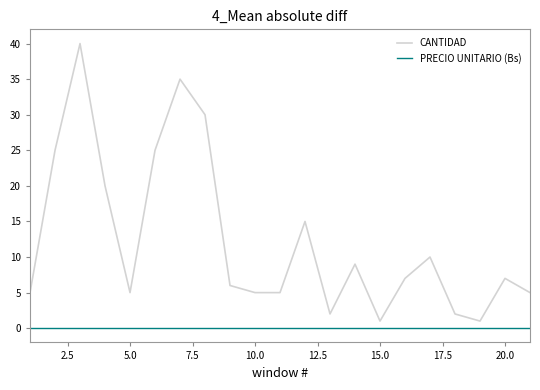

Reading right to left, transcribe all the data shown in this chart.

CANTIDAD: 5	7	1	2	10	7	1	9	2	15	5	5	6	30	35	25	5	20	40	25	5
PRECIO UNITARIO (Bs): 0	0	0	0	0	0	0	0	0	0	0	0	0	0	0	0	0	0	0	0	0